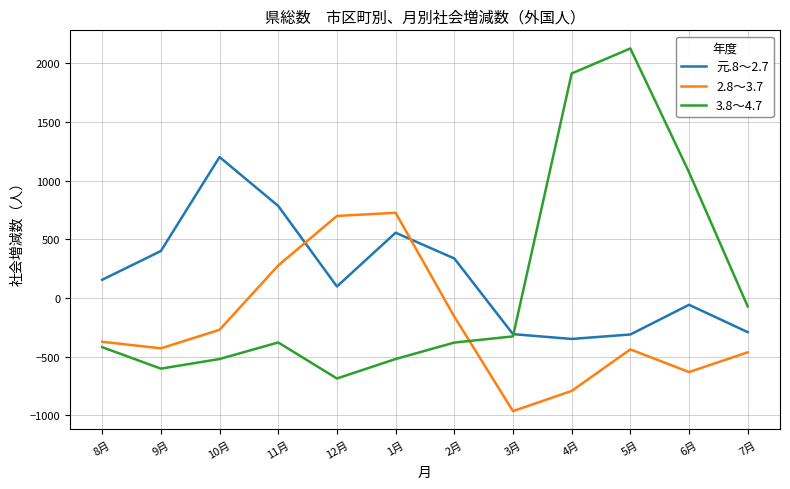

Which category has the highest value across all series?

5月